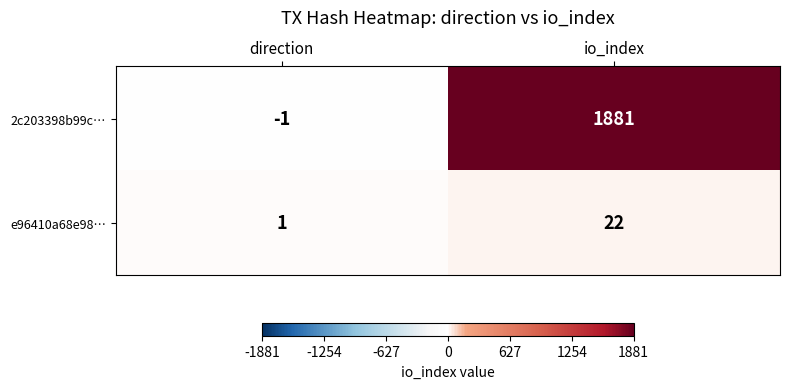

How many negative values does the 2c203398b99c… series have?

1